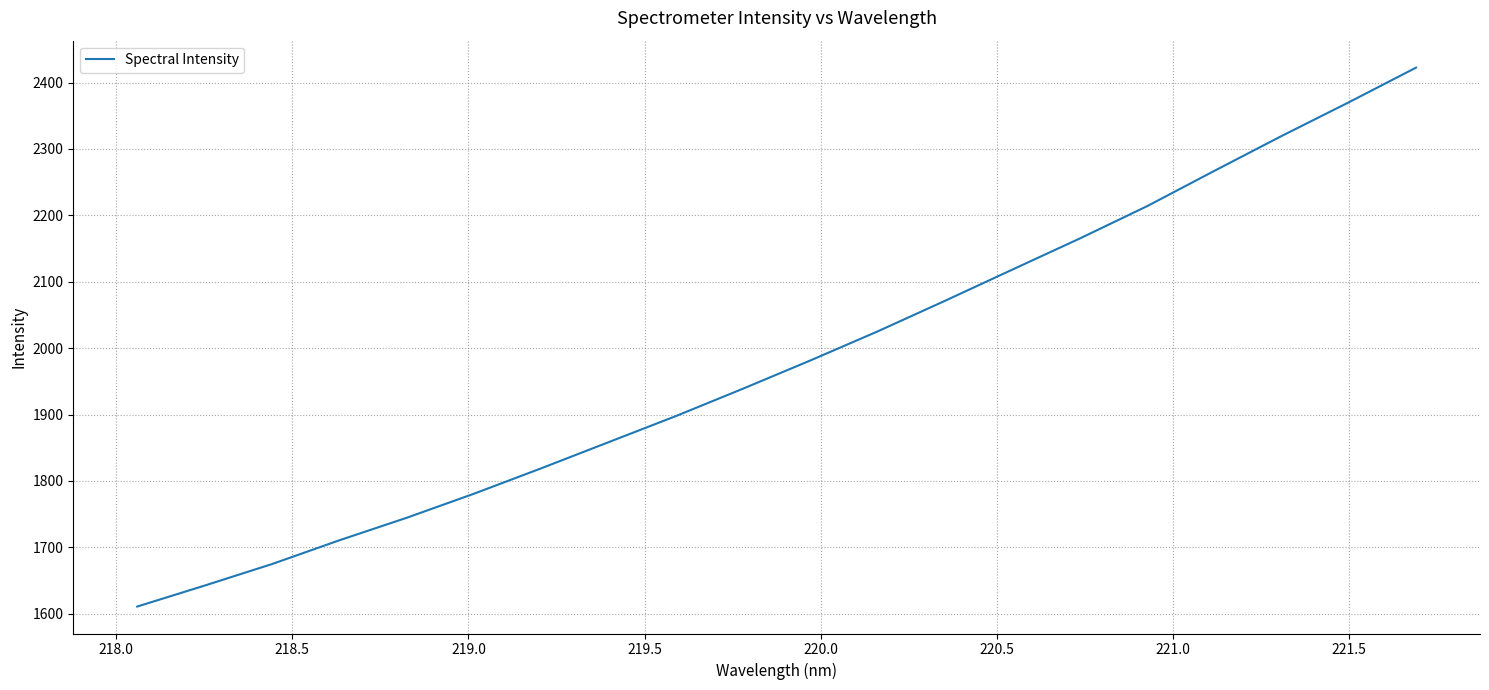

What is the difference between the maximum and minimum values?

812.0